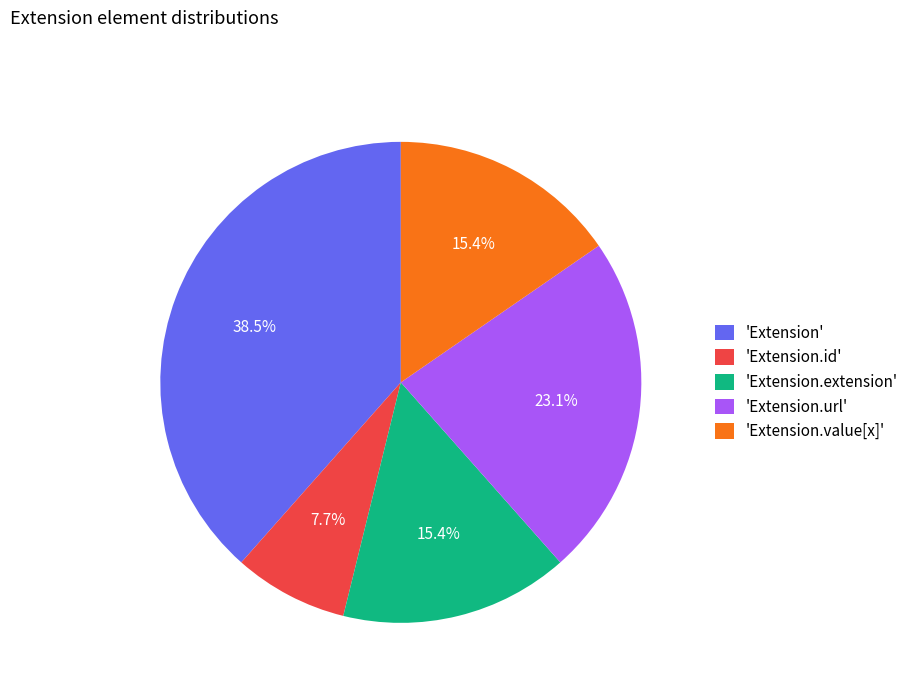

Is there any slice that represents more than half of the pie?

No